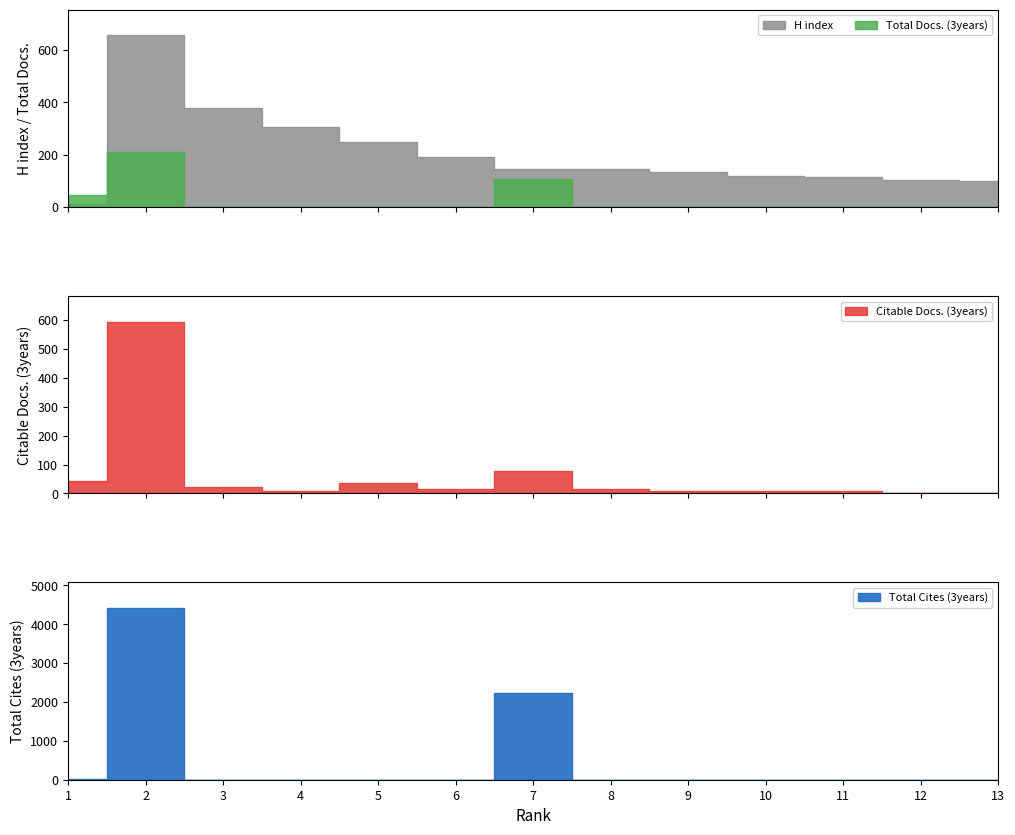

True or false: Total Cites (3years) and H index intersect in this chart.

True